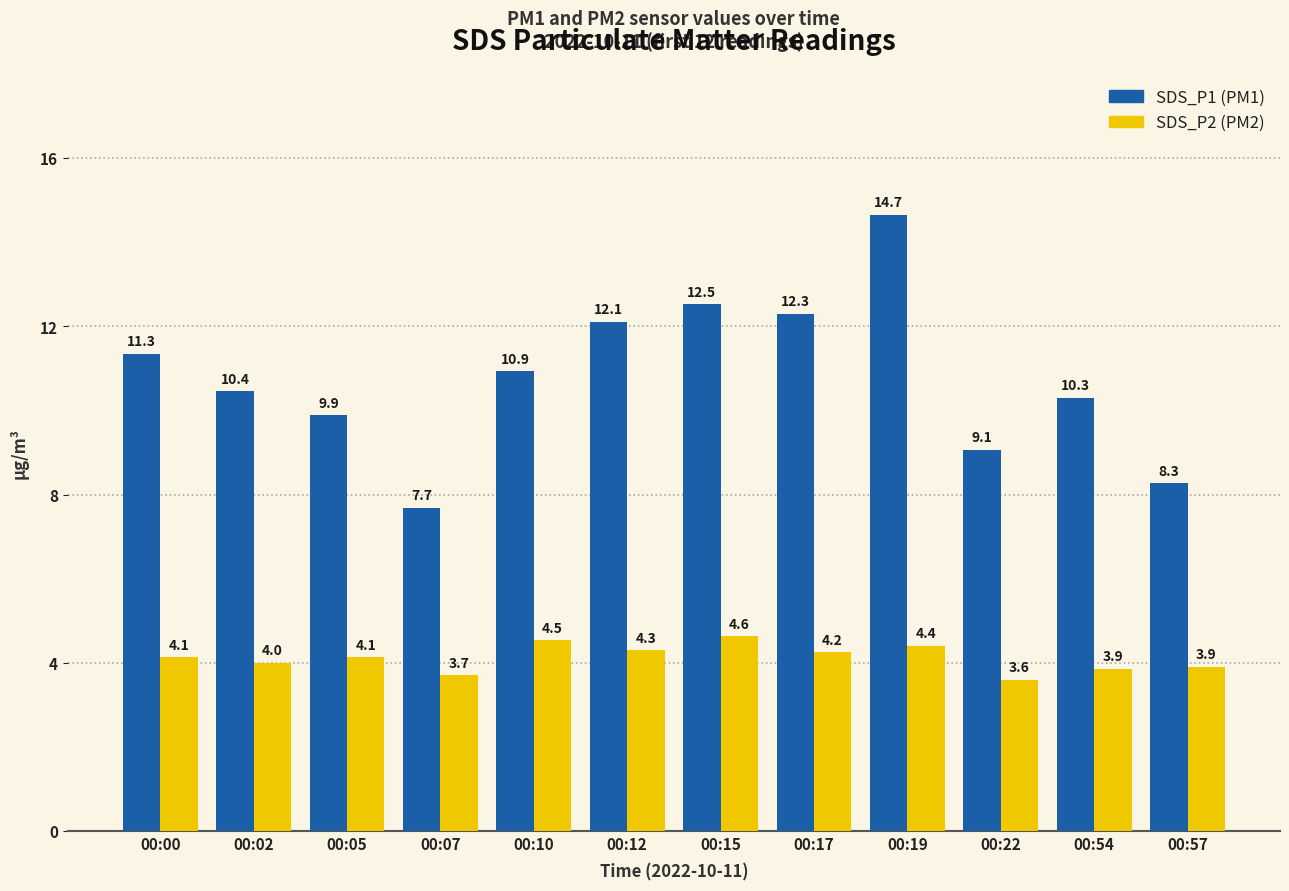

What is the maximum value shown in the chart?

14.7